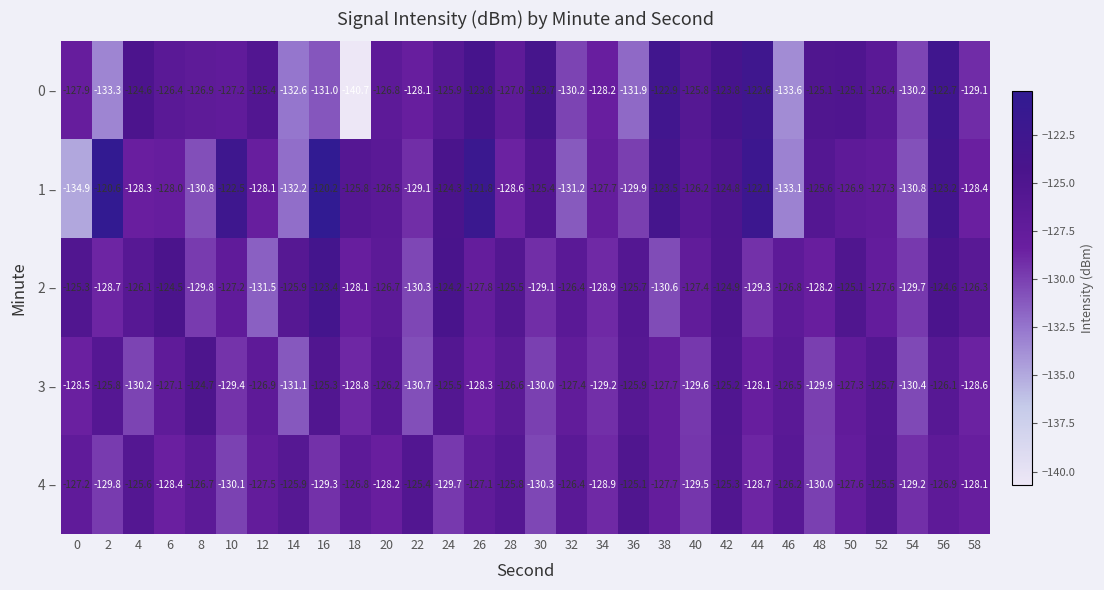

The value of 1 – at 30 is -125.4. True or false?

True